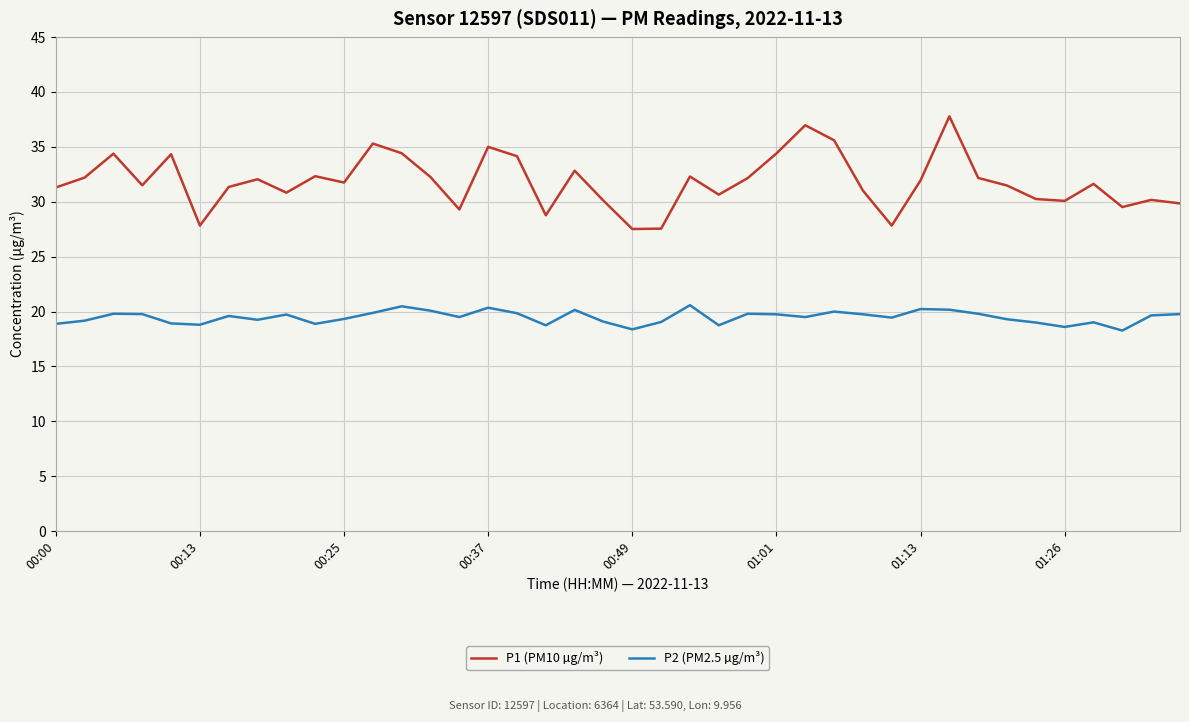

What is the difference between the second highest and second lowest values in the P1 (PM10 µg/m³) series?

9.4